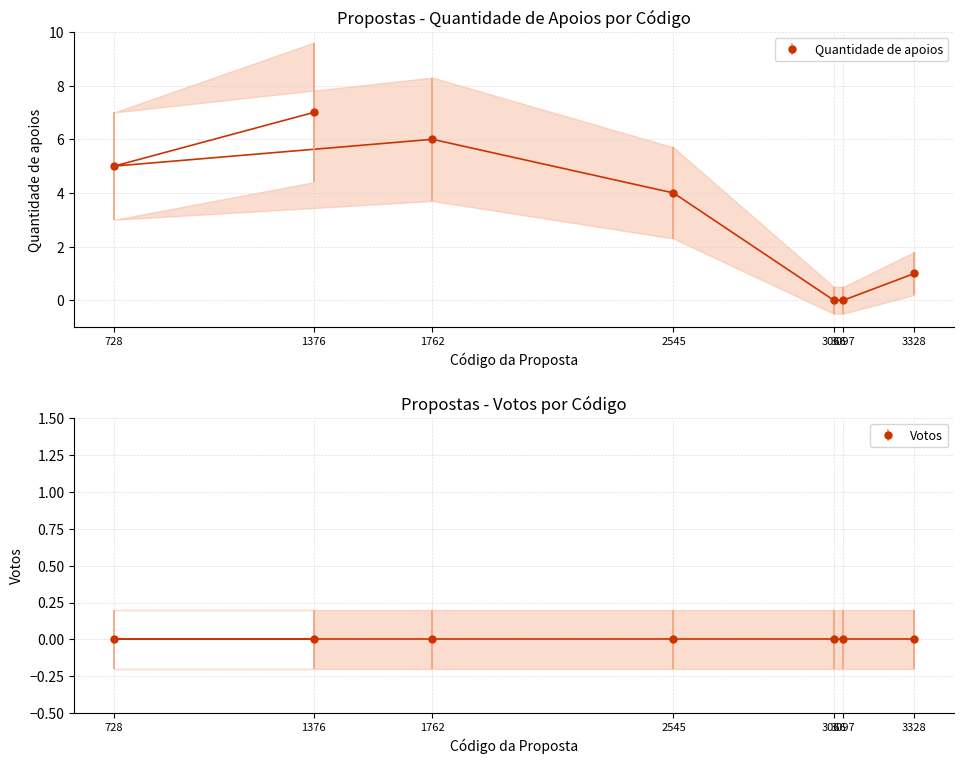

Where is Quantidade de apoios nearest to the value 3?

2545